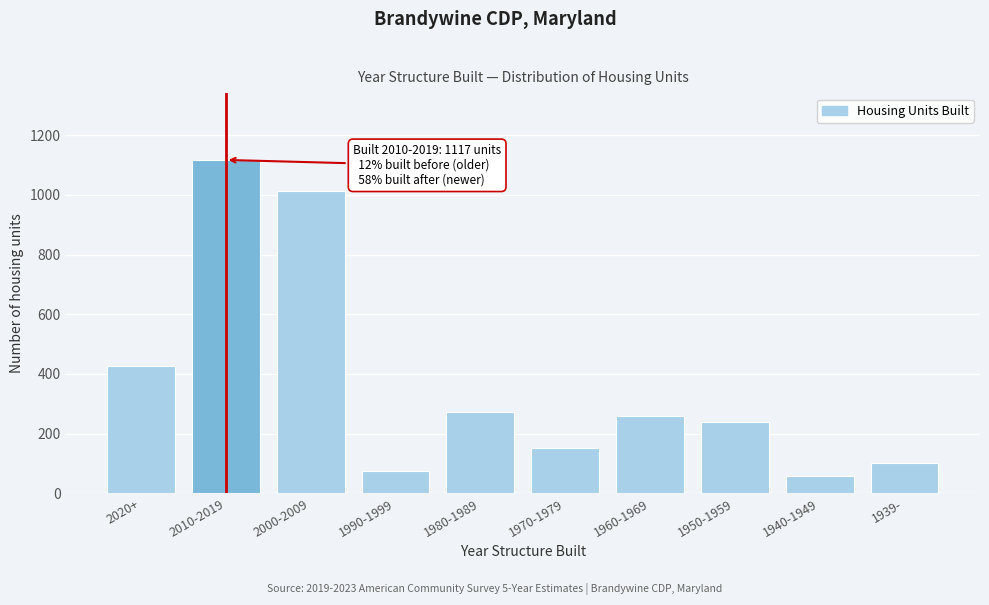

Reading right to left, extract all data points from this chart.

1939-=102	1940-1949=56	1950-1959=238	1960-1969=259	1970-1979=153	1980-1989=273	1990-1999=75	2000-2009=1013	2010-2019=1117	2020+=427